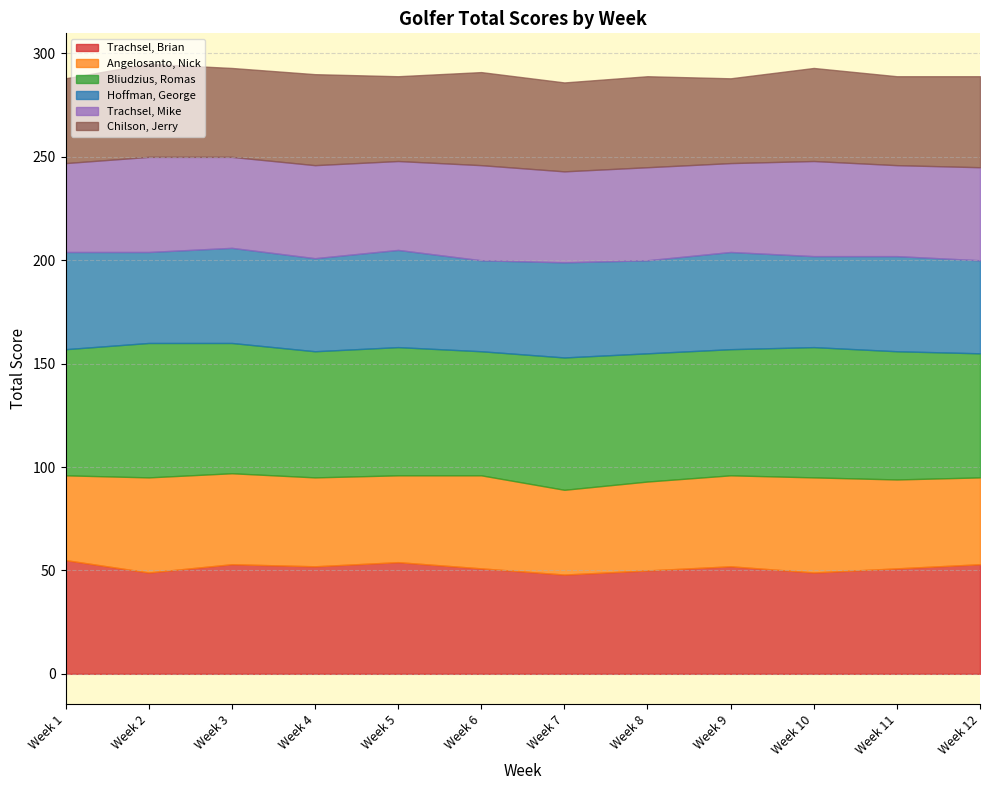

The value of Bliudzius, Romas at Week 6 is 60. True or false?

True